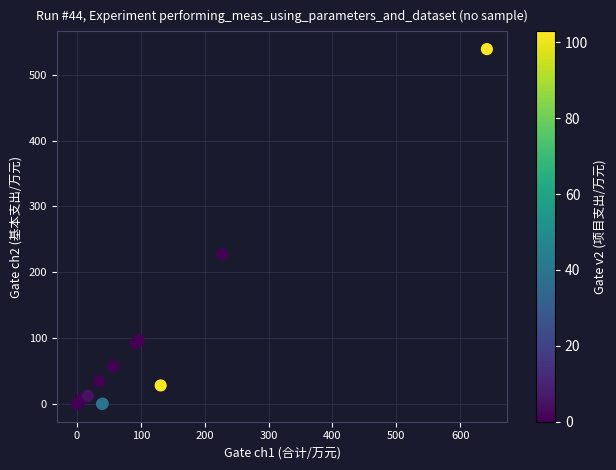

What Y value in the scatter plot is closest to 269?

227.5